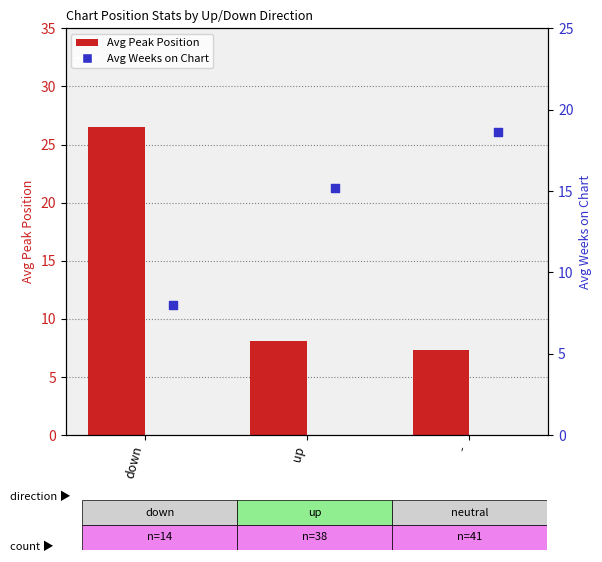

Is the value of Avg Weeks on Chart (bar) at - greater than the value of Avg Weeks on Chart at up?

Yes